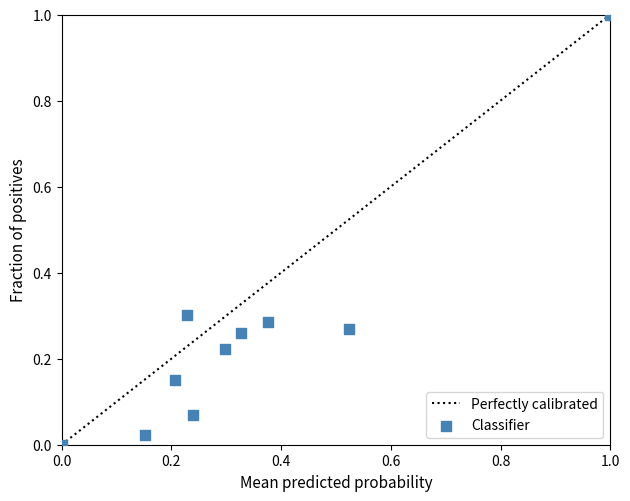

What is the range of X values (max minus min)?

1.0